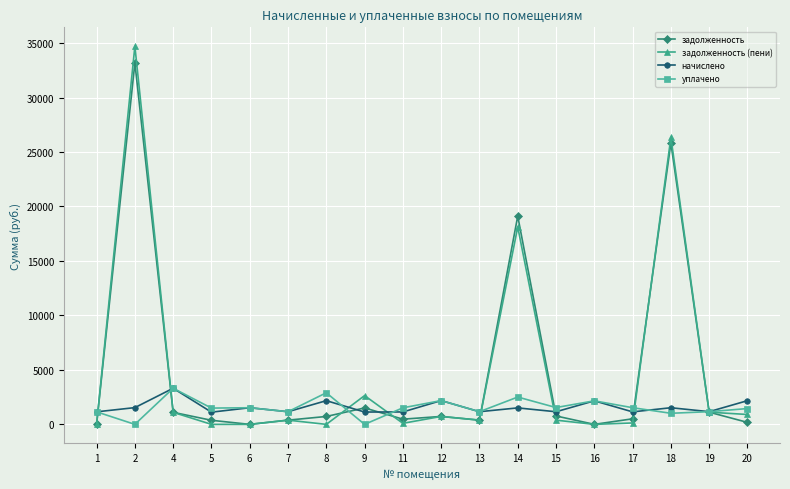

Is this an area chart (filled region under the line)?

No